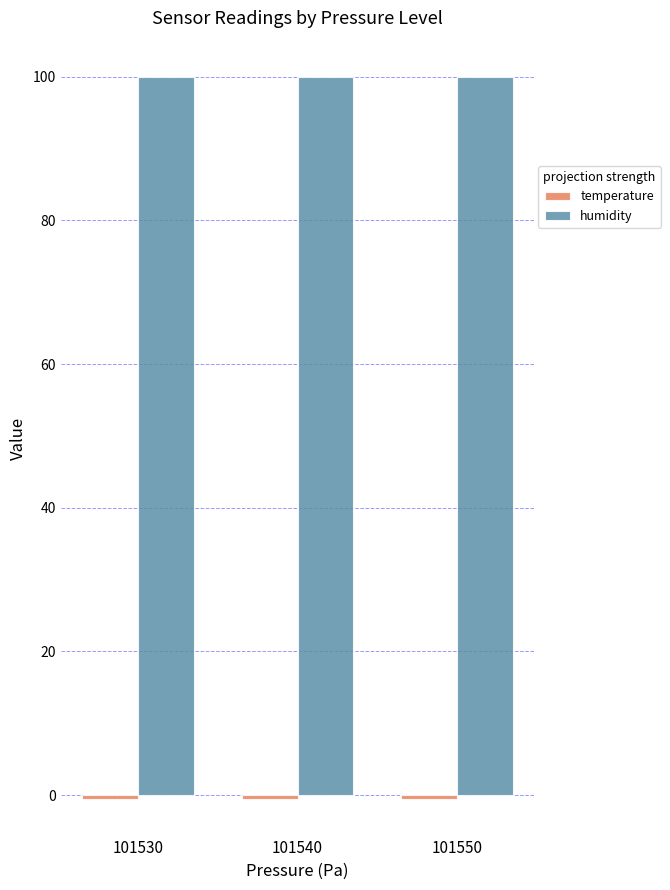

Which series has the largest total across all categories?

humidity